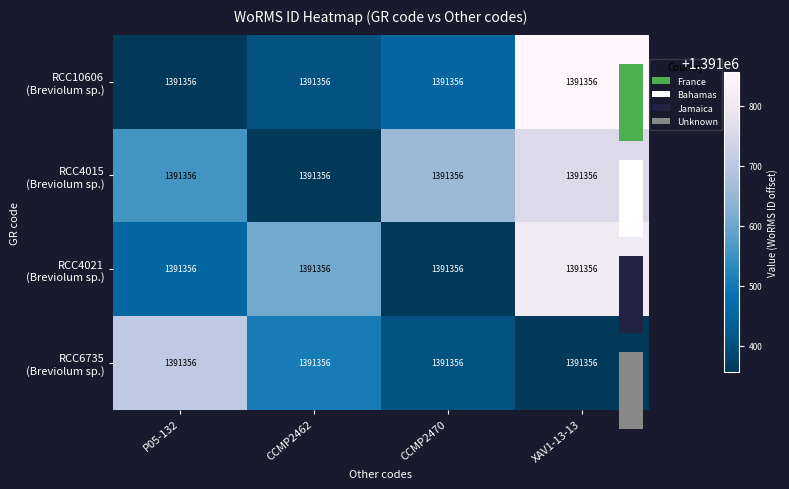

Is it true that RCC4021 (Breviolum sp.) equals 961433 at CCMP2470?

False